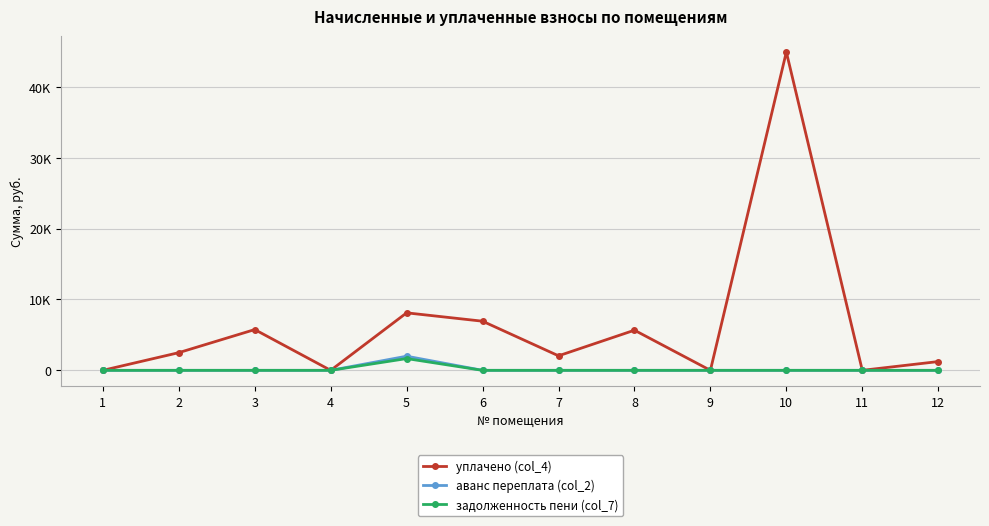

At which label does аванс переплата (col_2) reach its peak?

5